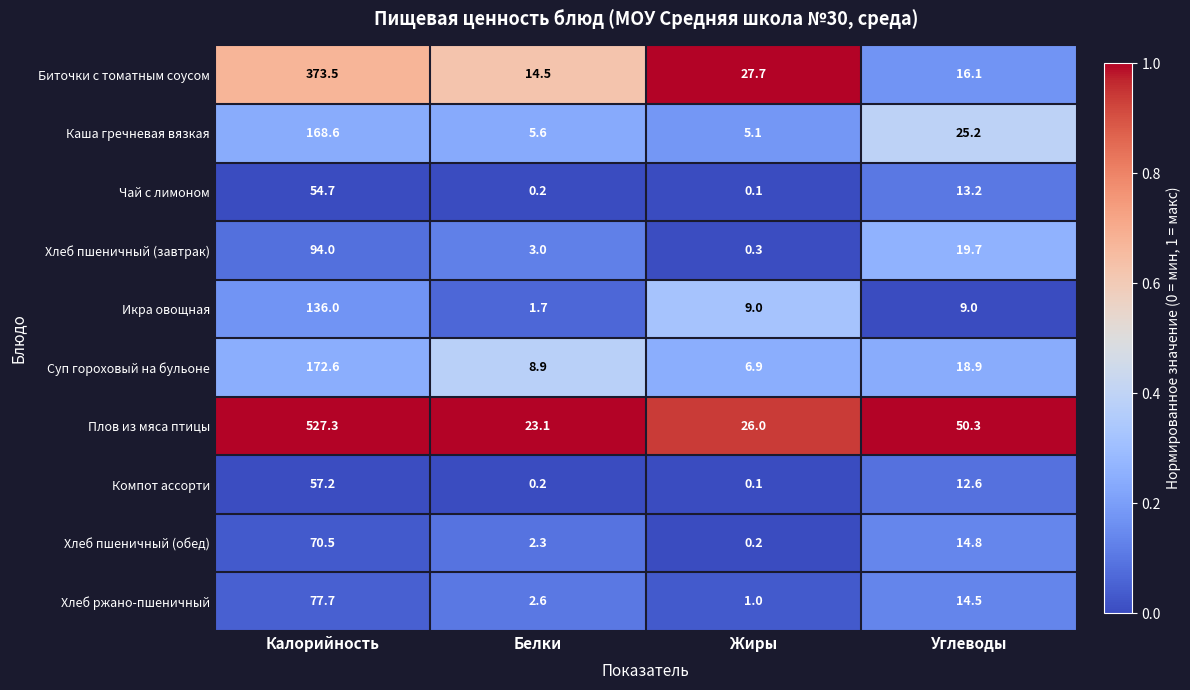

The value of Каша гречневая вязкая at Жиры is 5.1. True or false?

True